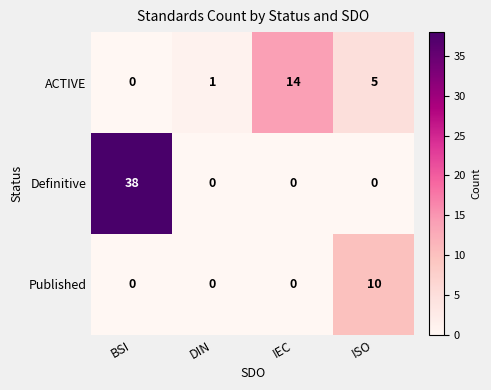

The ACTIVE series shows 0 at BSI. True or false?

True